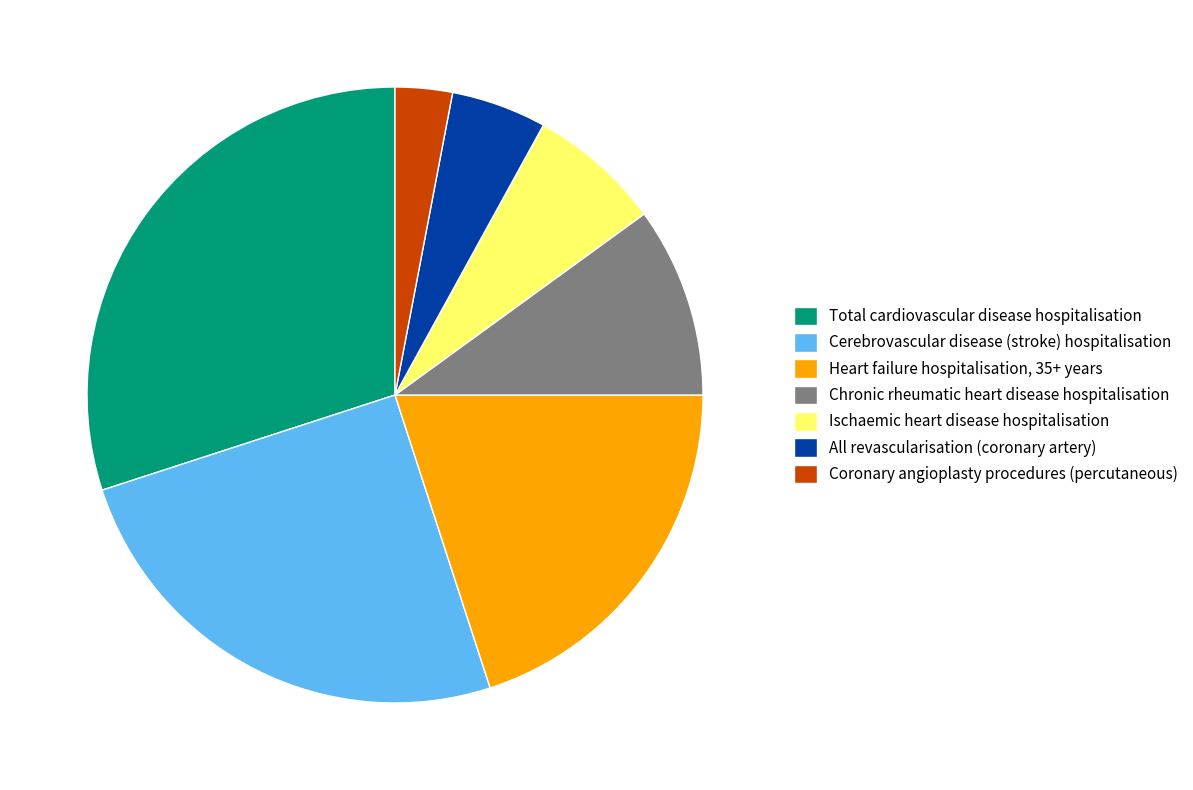

Which slice is the largest?

Total cardiovascular disease hospitalisation